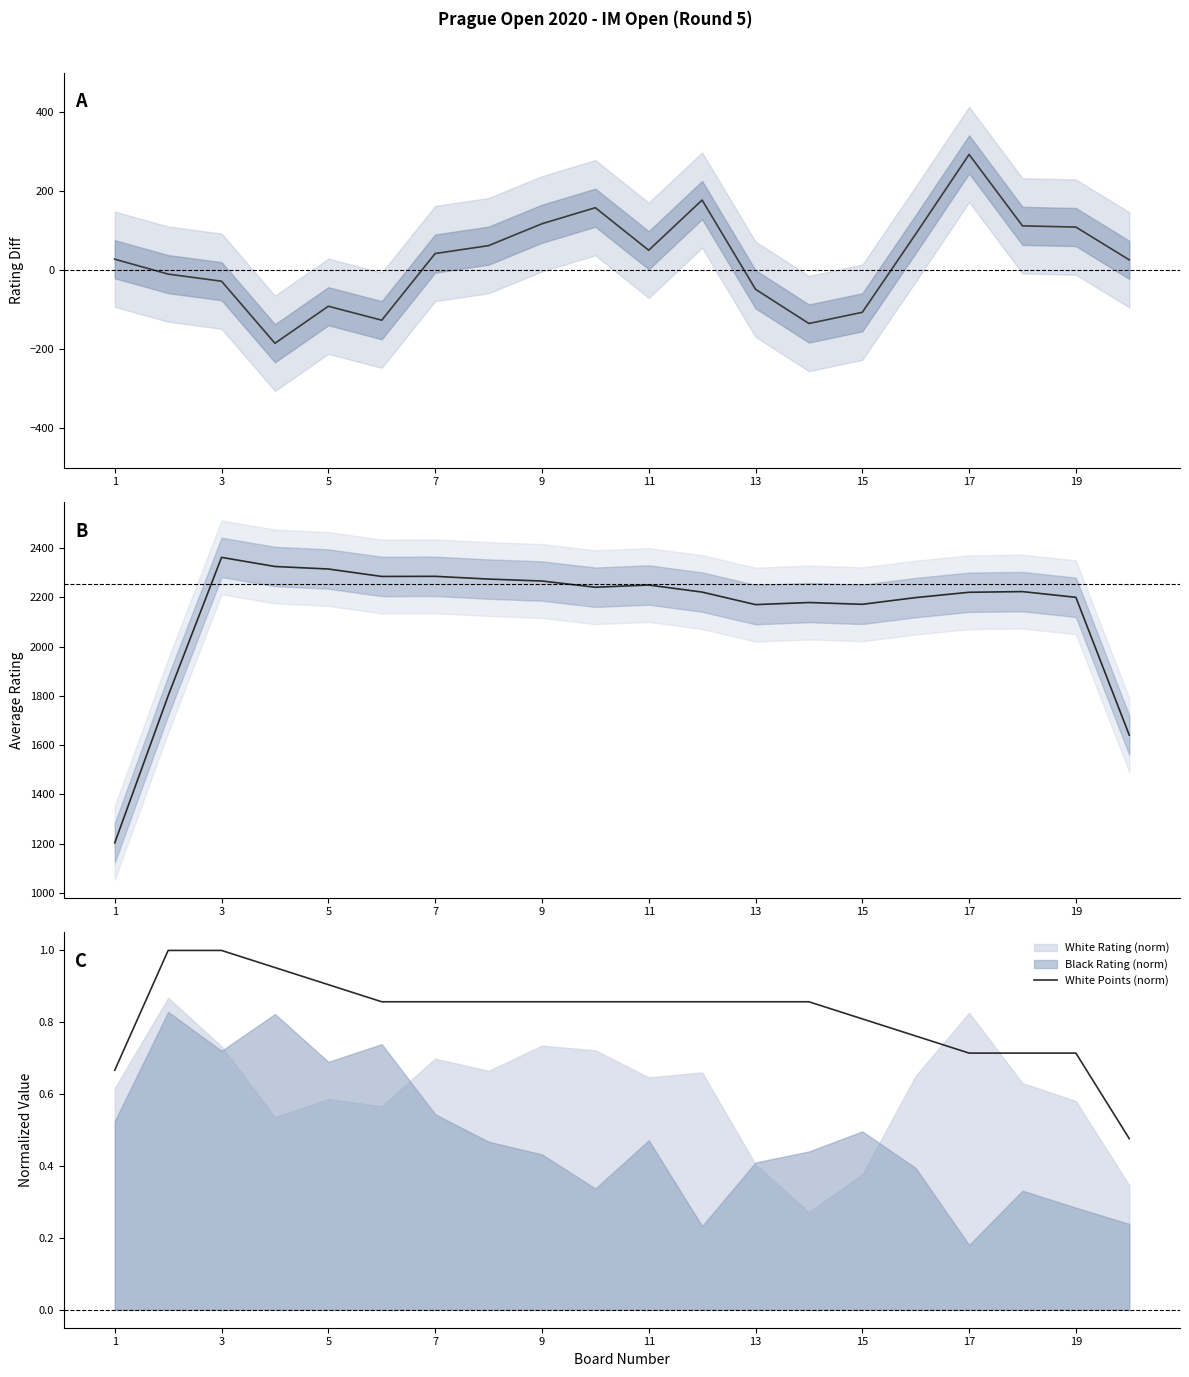

How many positive values does the White - Black Rating series have?

12